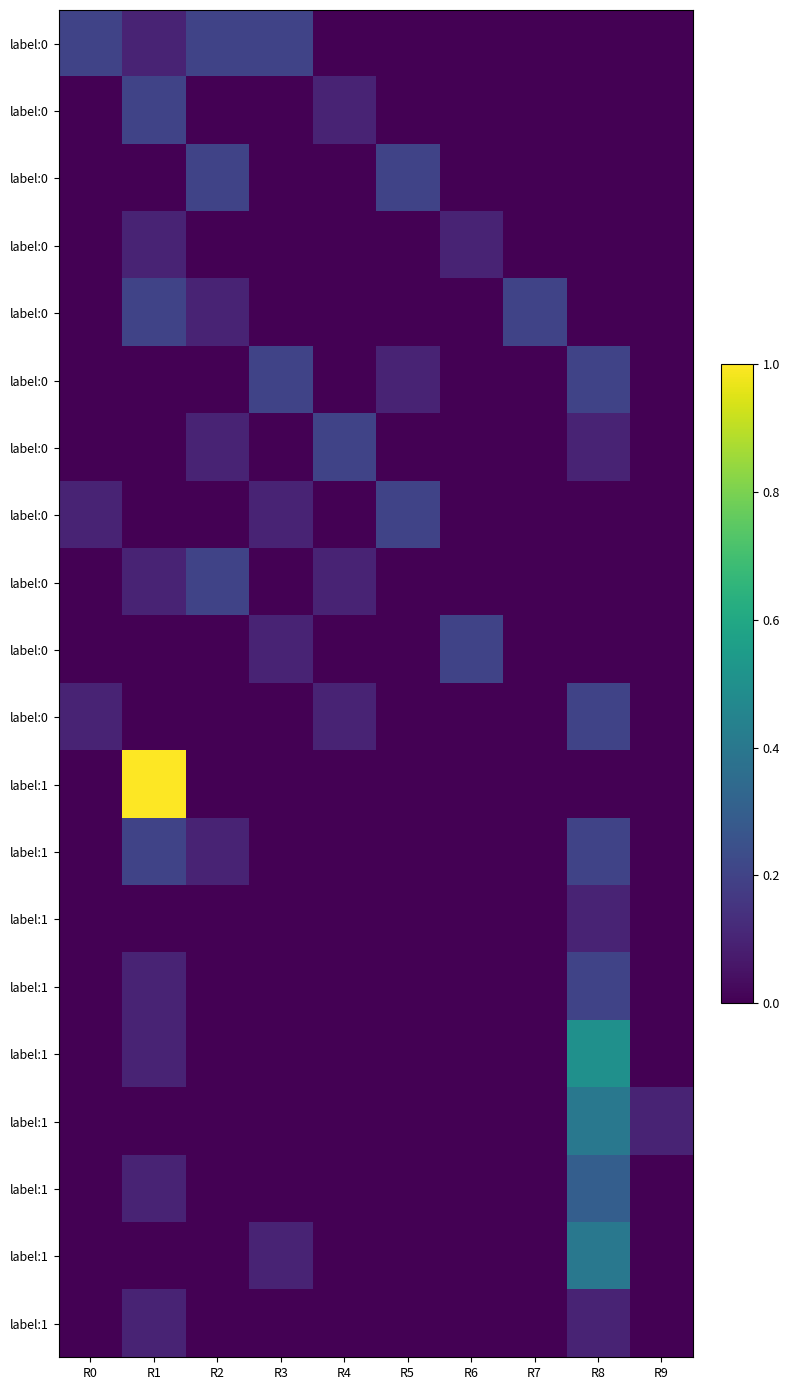

At how many categories does at least one series exceed 0?

10